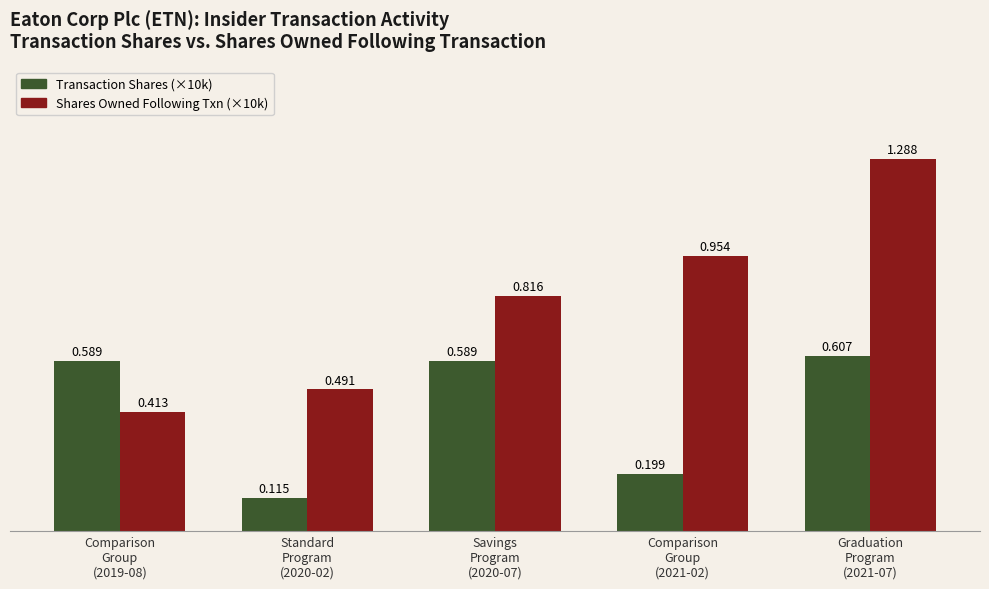

What is the total value across all series at Savings
Program
(2020-07)?

1.4